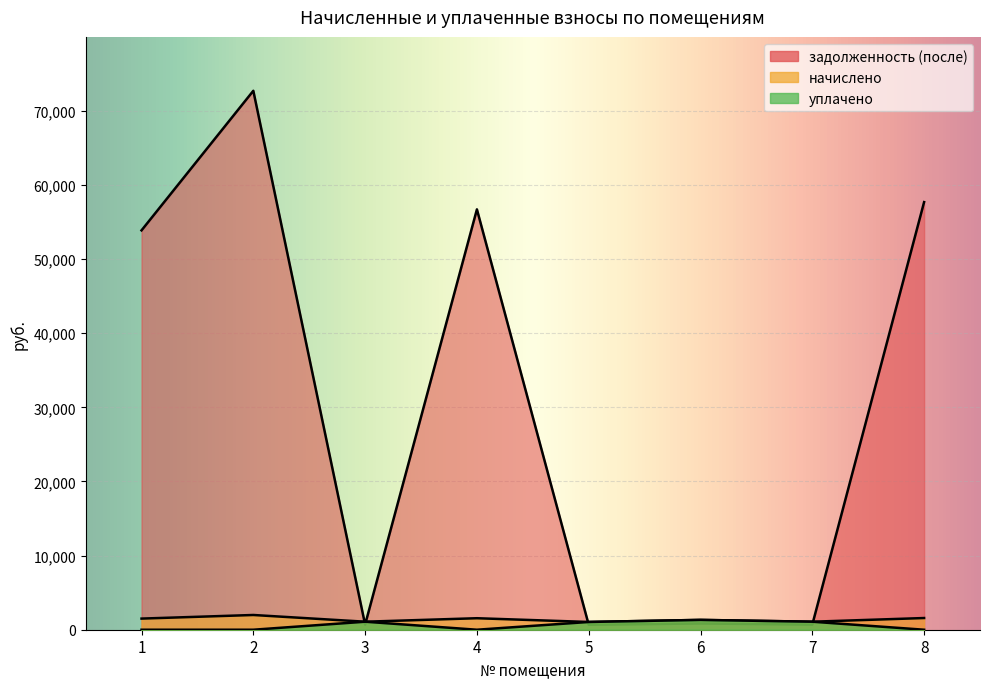

True or false: начислено and уплачено cross at least once.

False